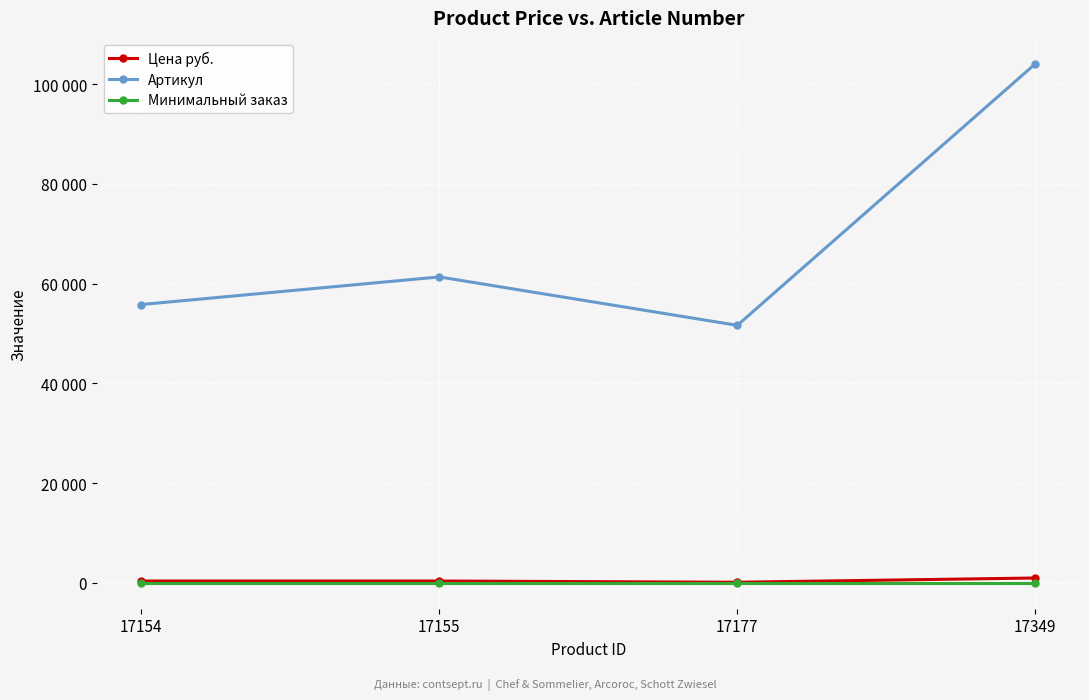

Does the chart have visible grid lines?

Yes